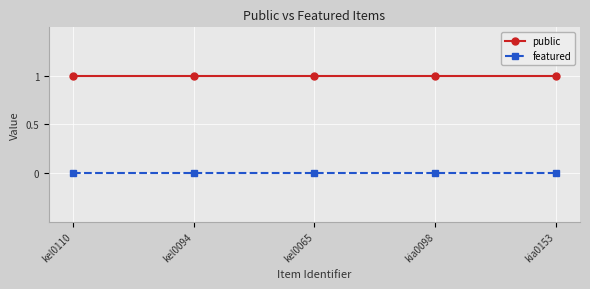

True or false: public has a value of 0 at kia0098.

False